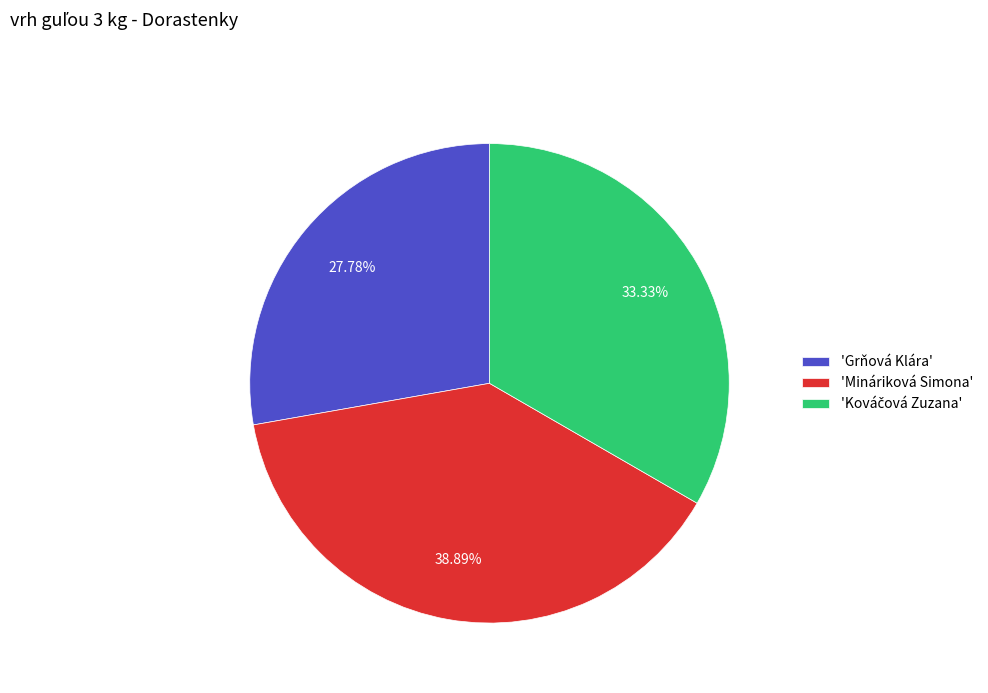

Is the sum of 'Grňová Klára' and 'Mináriková Simona' greater than half?

Yes